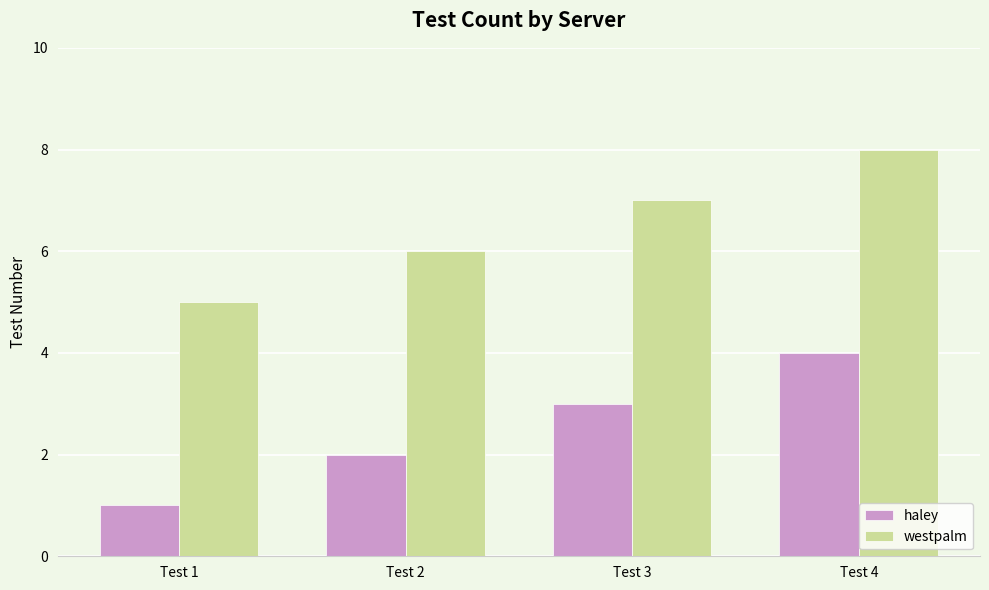

Count the westpalm values in the range 6 to 8.

3